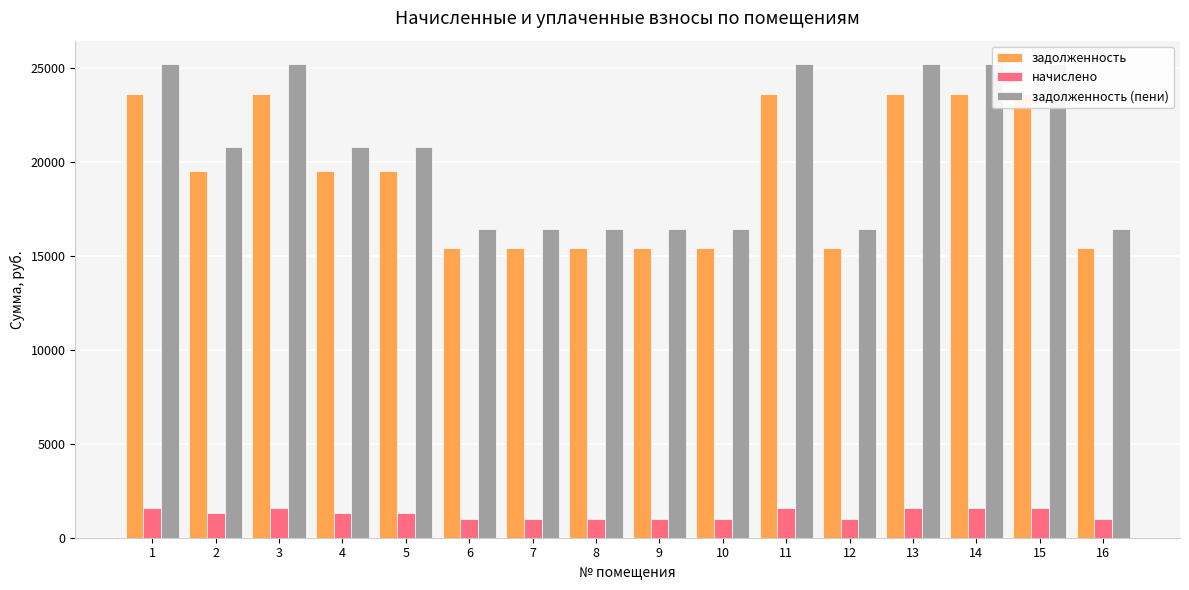

Read the начислено value at 4.

1292.8